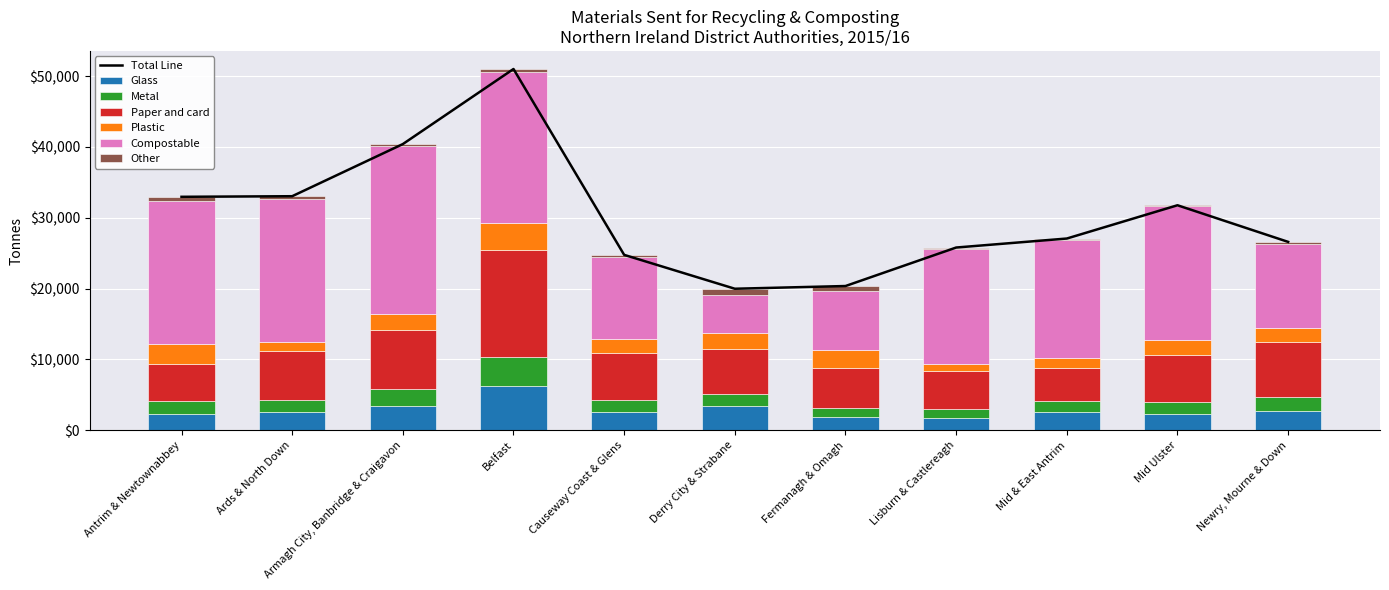

The Paper and card series shows 7046.8 at Ards & North Down. True or false?

True